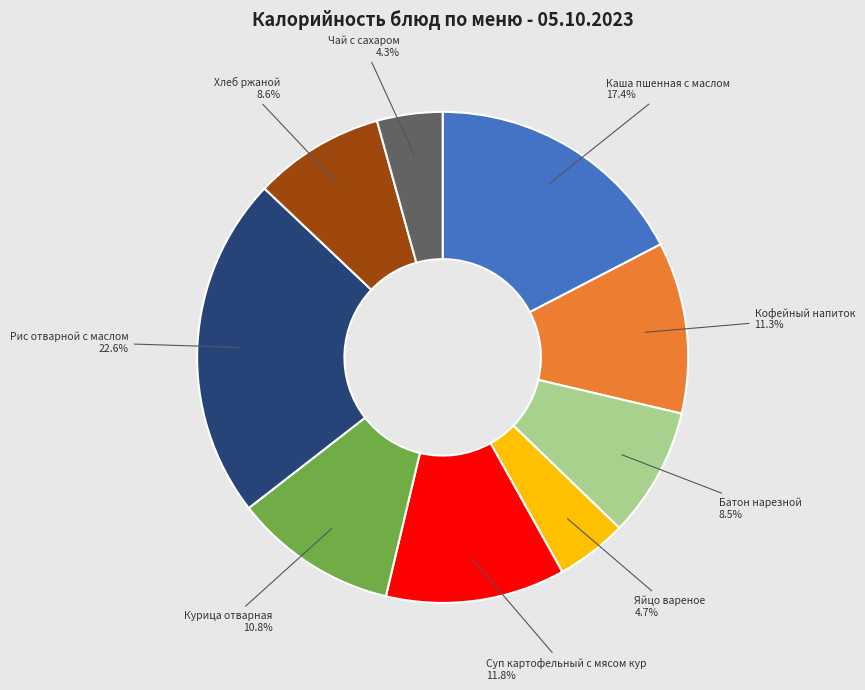

Is there a majority slice in this chart?

No